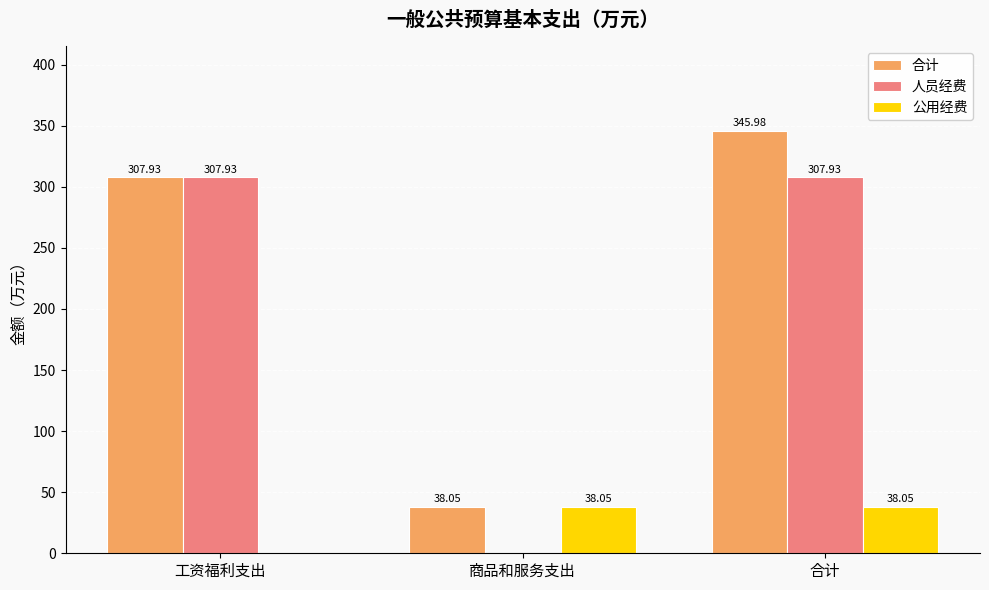

Which category has the highest value across all series?

合计